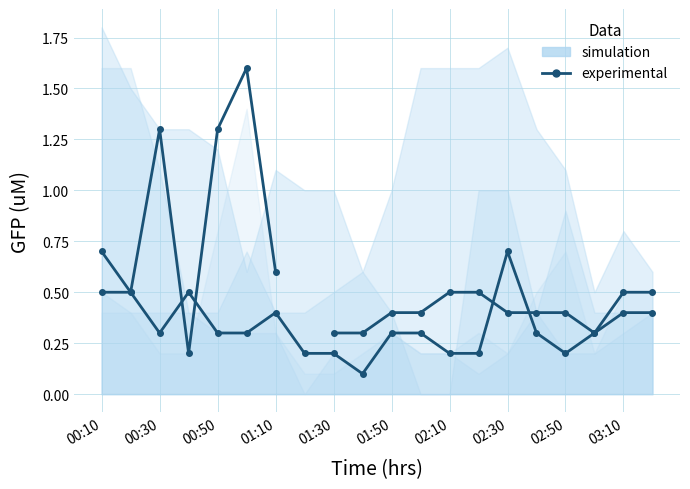

Is it true that the value at 00:30 is 0.1?

False